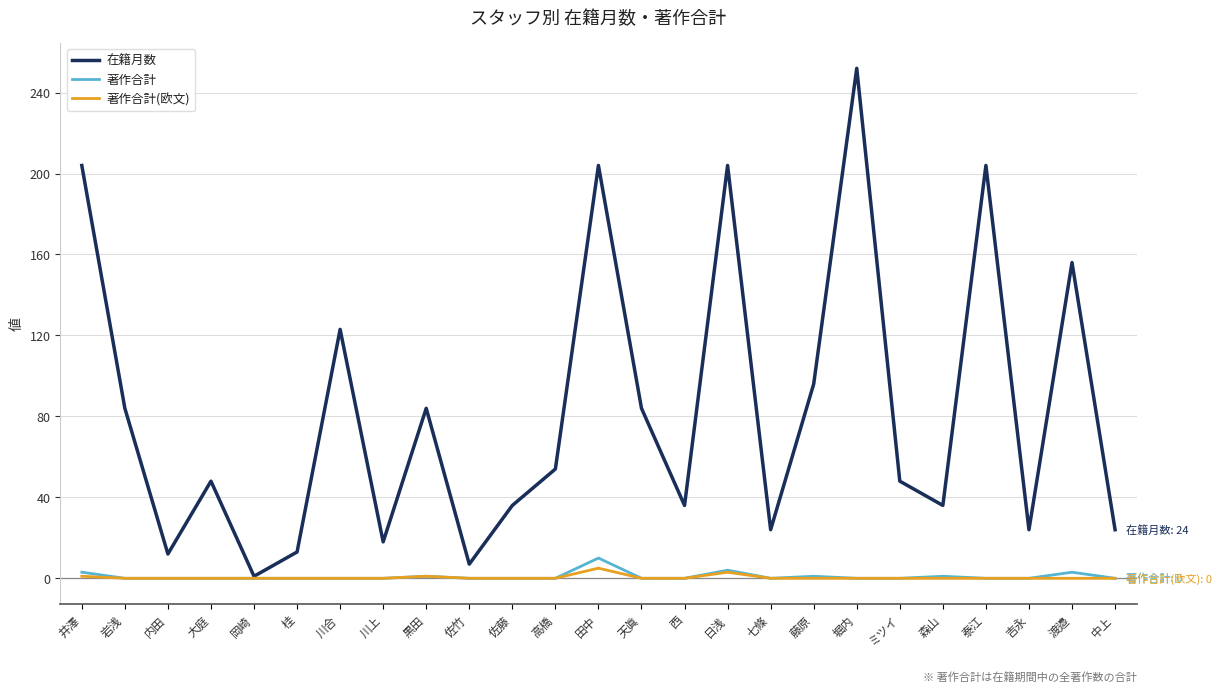

Which series has the largest range (max minus min)?

在籍月数